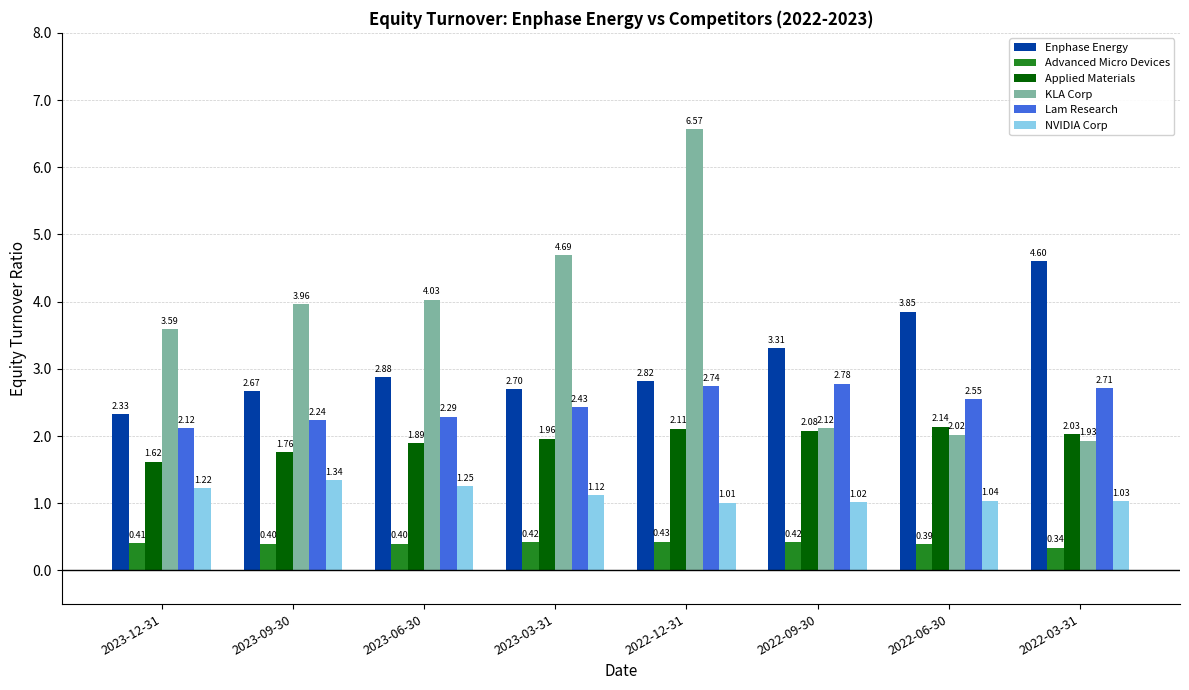

Is the value of Lam Research at 2023-06-30 greater than the value of NVIDIA Corp at 2022-12-31?

Yes